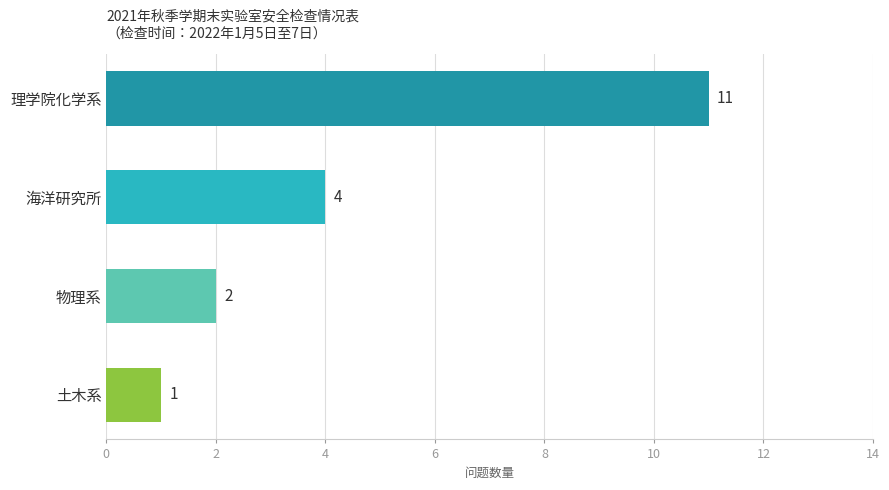

List the labels in order of value, smallest first.

土木系, 物理系, 海洋研究所, 理学院化学系